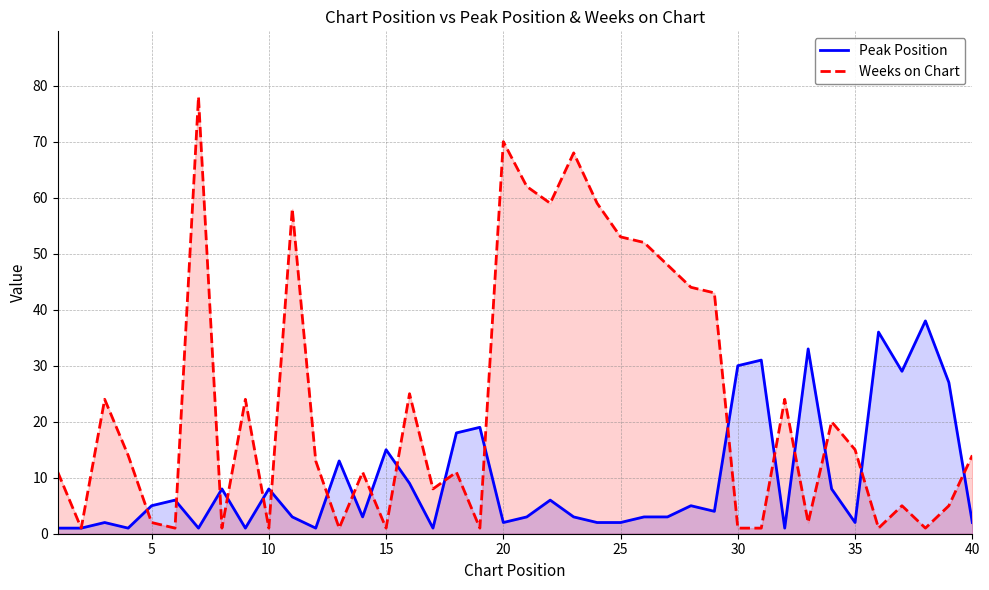

Which series has the largest total across all categories?

Weeks on Chart